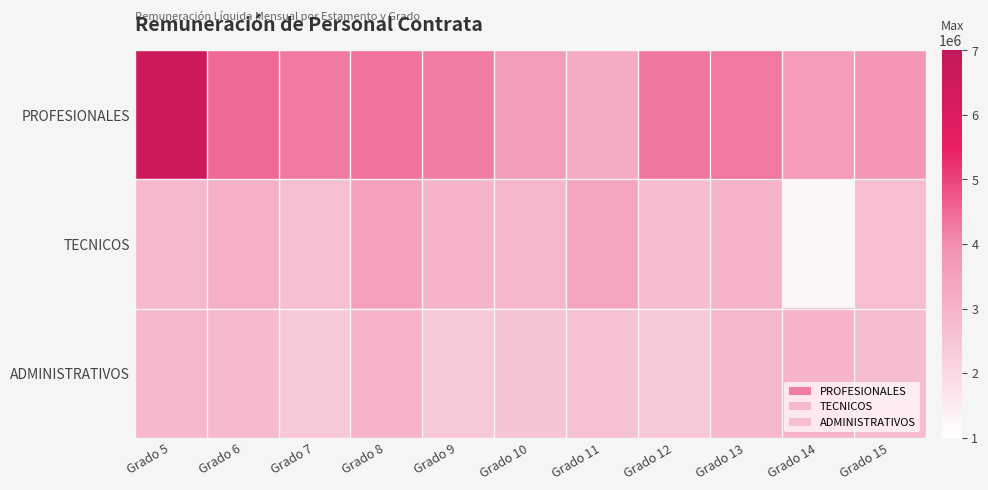

At Grado 9, list the series in order from largest to smallest.

PROFESIONALES, TECNICOS, ADMINISTRATIVOS